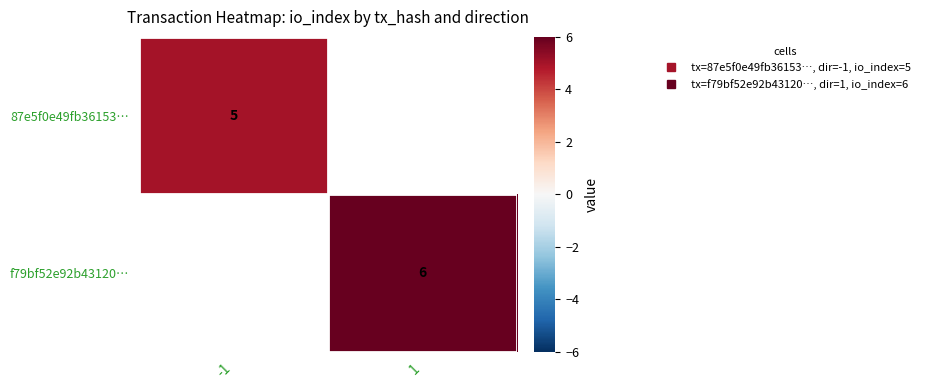

At -1, list the series in order from largest to smallest.

87e5f0e49fb36153…, f79bf52e92b43120…